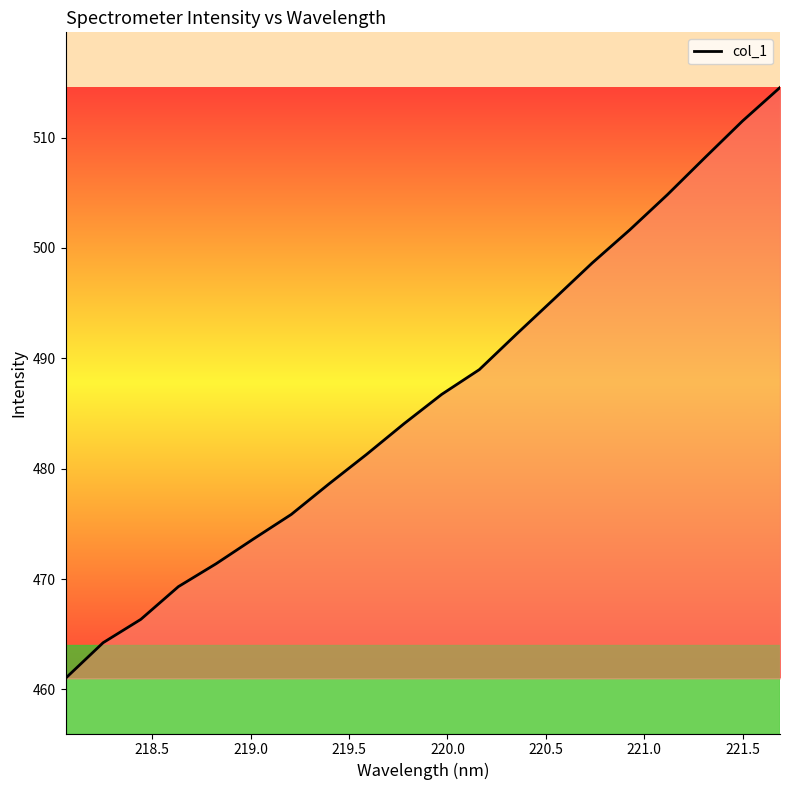

What is the difference between the maximum and minimum values?

53.5